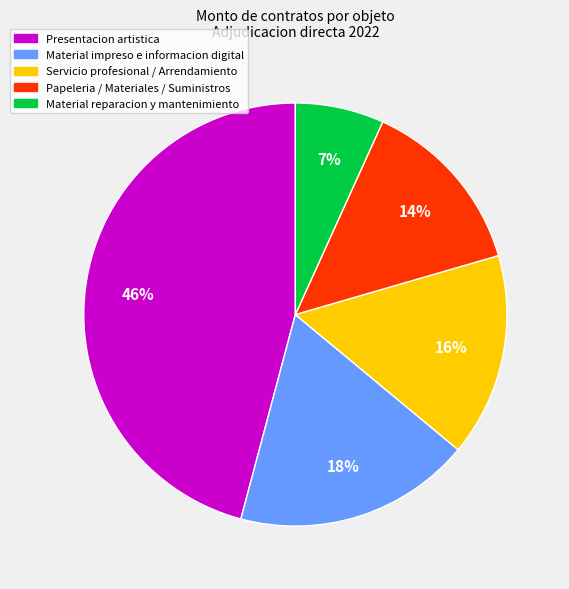

How many segments does this pie chart have?

5